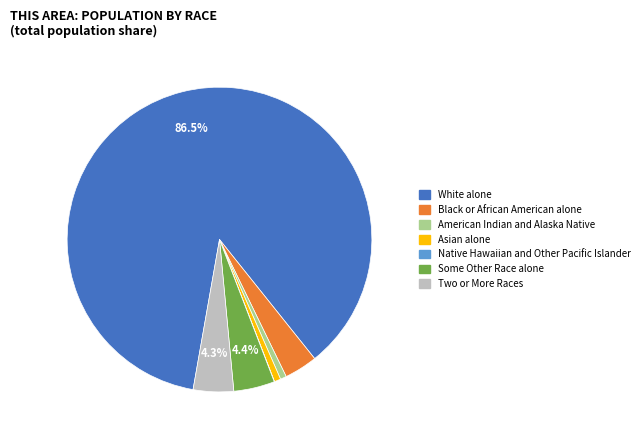

Which has a higher value, Asian alone or Two or More Races?

Two or More Races